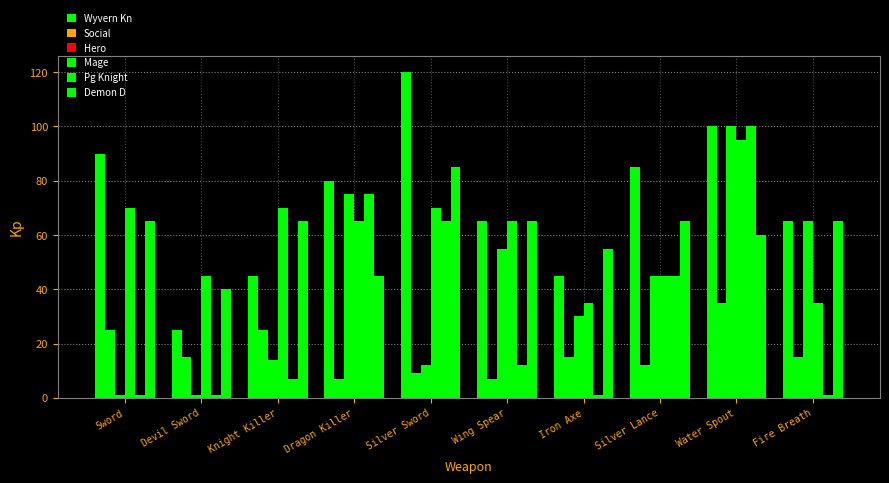

What is the average value of the Hero series?

40